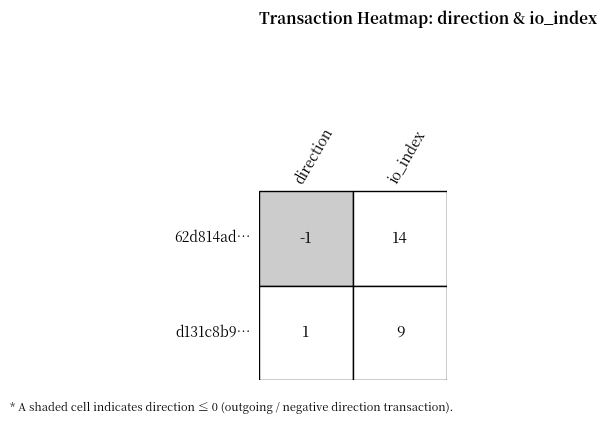

What value does the d131c8b9c3facf5f6dc1edfe588baa3a57b4fe4 series have at io_index?

9